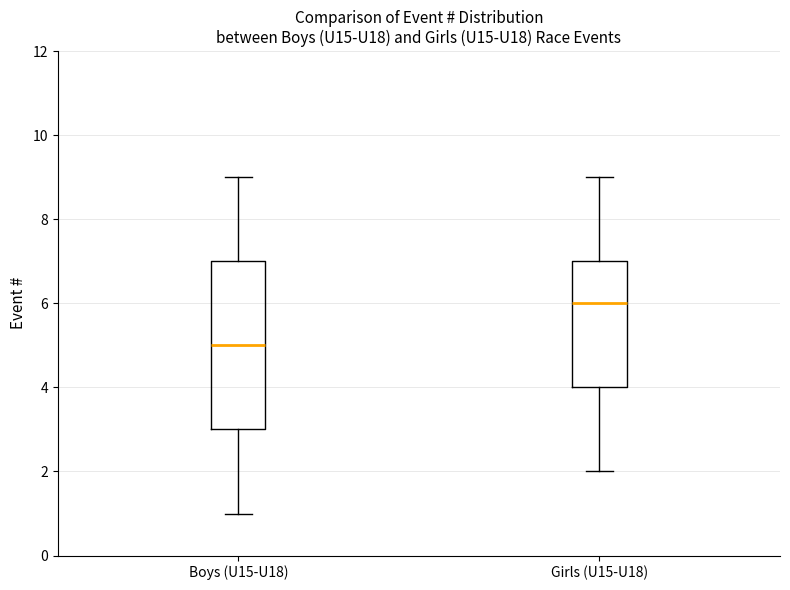

Where does the upper whisker of the box for Boys (U15-U18) end on the y-axis? The values are not printed on the chart, so give them approximately, as read against the axis.

9